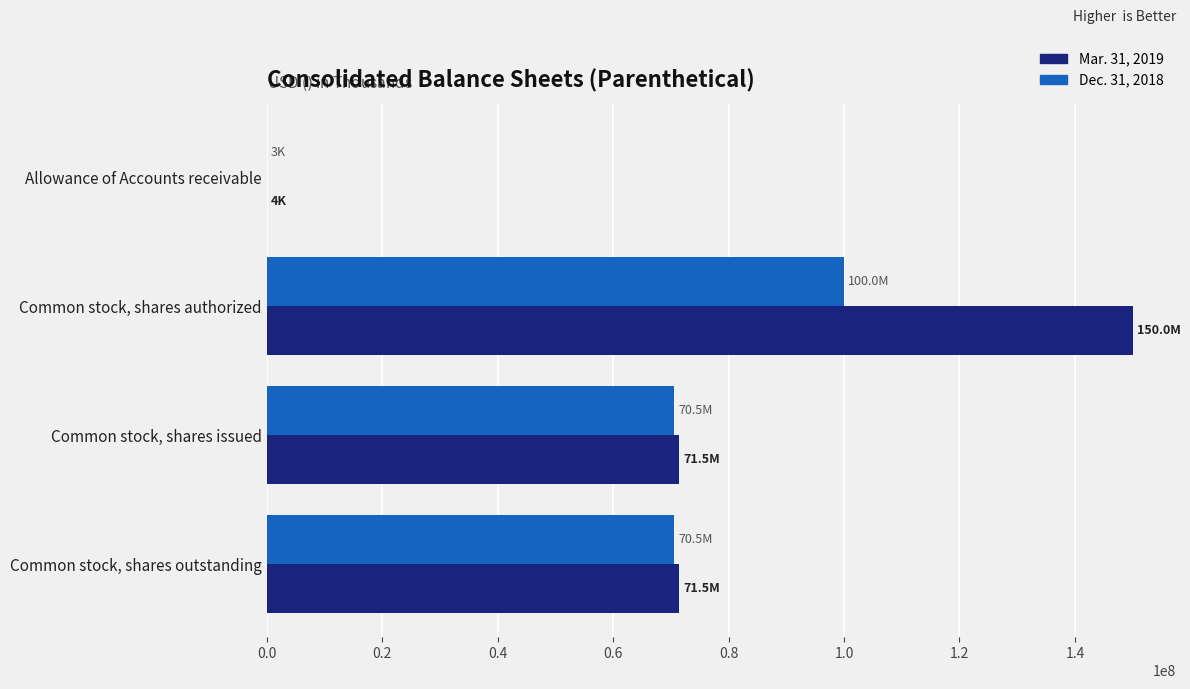

True or false: Dec. 31, 2018 has a value of 70516249 at Common stock, shares issued.

True